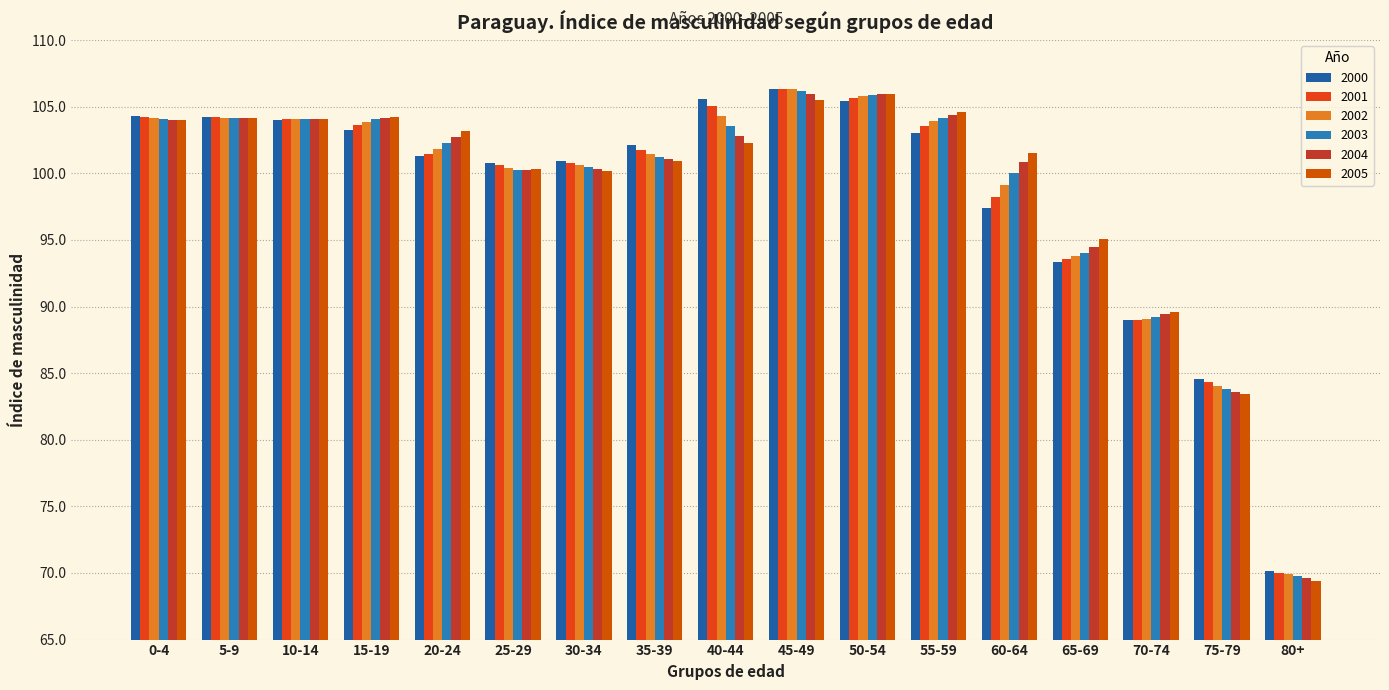

How many data points in 2003 are above 102?

9